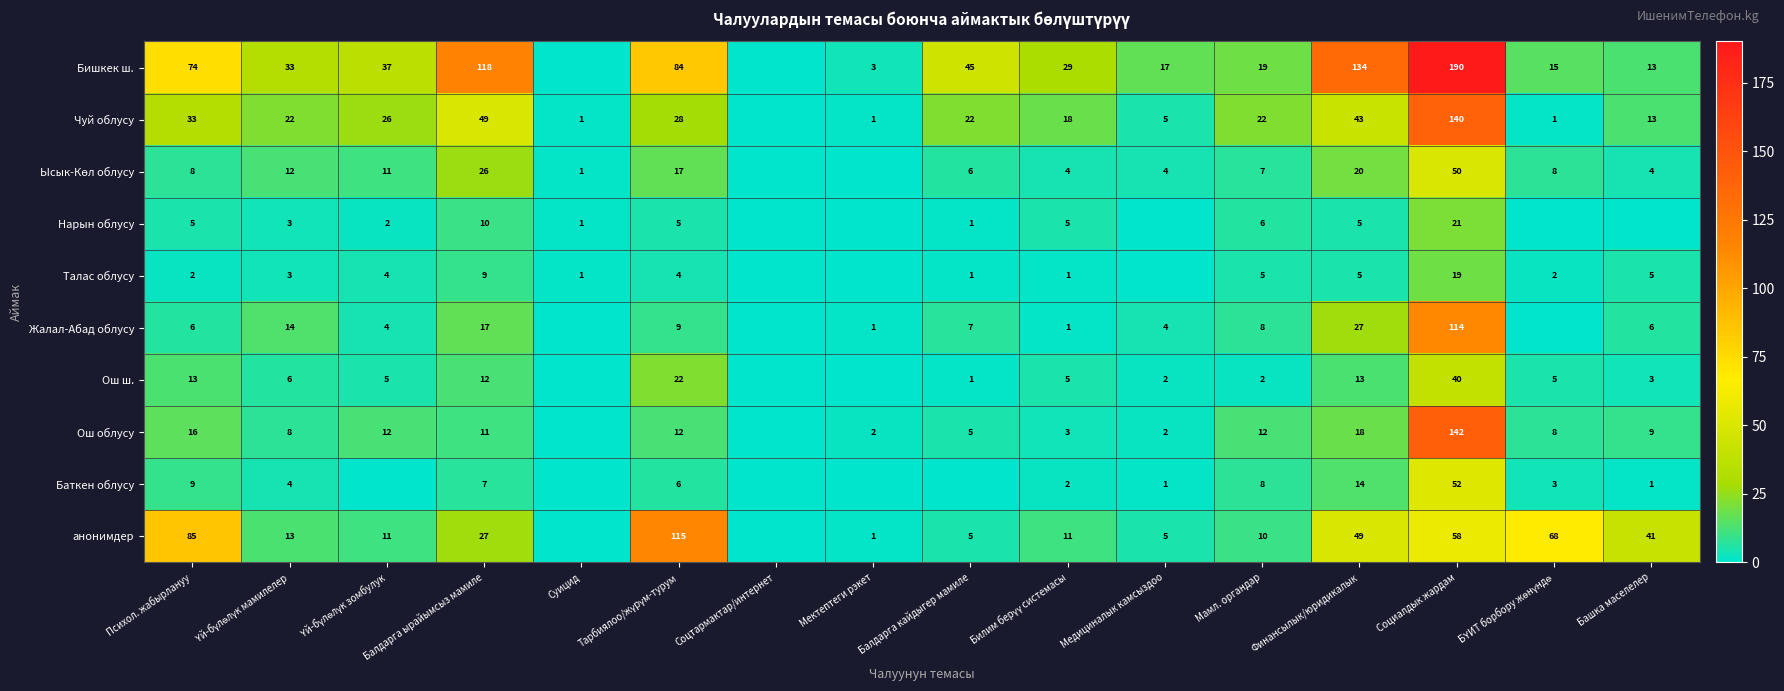

The анонимдер series shows 78 at Финансылык/юридикалык. True or false?

False